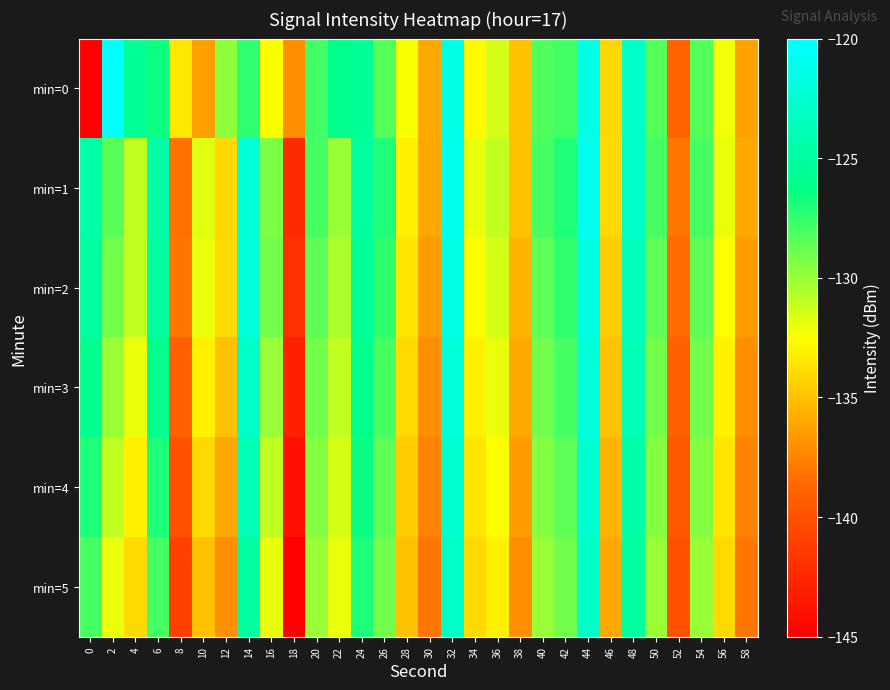

Reading left to right, what are all the values shown in this chart?

min=0: 0=-216.1	2=-120.1	4=-125.6	6=-126.6	8=-133.4	10=-136.3	12=-129.7	14=-127.4	16=-132.5	18=-137.0	20=-127.8	22=-126.0	24=-125.6	26=-128.3	28=-132.4	30=-135.9	32=-121.4	34=-132.8	36=-131.4	38=-135.0	40=-128.3	42=-127.9	44=-121.4	46=-134.1	48=-123.0	50=-128.3	52=-138.9	54=-128.3	56=-132.1	58=-136.2
min=1: 0=-124.5	2=-128.4	4=-131.0	6=-124.7	8=-138.2	10=-131.7	12=-134.0	14=-122.2	16=-129.3	18=-142.3	20=-128.0	22=-130.0	24=-125.0	26=-127.0	28=-133.0	30=-136.0	32=-121.0	34=-132.0	36=-131.0	38=-135.0	40=-128.0	42=-127.0	44=-121.0	46=-134.0	48=-123.0	50=-128.0	52=-138.0	54=-128.0	56=-132.0	58=-136.0
min=2: 0=-125.0	2=-129.0	4=-131.0	6=-125.0	8=-138.0	10=-132.0	12=-134.0	14=-122.0	16=-129.0	18=-142.0	20=-128.5	22=-130.5	24=-125.5	26=-127.5	28=-133.5	30=-136.5	32=-121.5	34=-132.5	36=-131.5	38=-135.5	40=-128.5	42=-127.5	44=-121.5	46=-134.5	48=-123.5	50=-128.5	52=-138.5	54=-128.5	56=-132.5	58=-136.5
min=3: 0=-126.0	2=-130.0	4=-132.0	6=-126.0	8=-139.0	10=-133.0	12=-135.0	14=-123.0	16=-130.0	18=-143.0	20=-129.0	22=-131.0	24=-126.0	26=-128.0	28=-134.0	30=-137.0	32=-122.0	34=-133.0	36=-132.0	38=-136.0	40=-129.0	42=-128.0	44=-122.0	46=-135.0	48=-124.0	50=-129.0	52=-139.0	54=-129.0	56=-133.0	58=-137.0
min=4: 0=-127.0	2=-131.0	4=-133.0	6=-127.0	8=-140.0	10=-134.0	12=-136.0	14=-124.0	16=-131.0	18=-144.0	20=-129.5	22=-131.5	24=-126.5	26=-128.5	28=-134.5	30=-137.5	32=-122.5	34=-133.5	36=-132.5	38=-136.5	40=-129.5	42=-128.5	44=-122.5	46=-135.5	48=-124.5	50=-129.5	52=-139.5	54=-129.5	56=-133.5	58=-137.5
min=5: 0=-128.0	2=-132.0	4=-134.0	6=-128.0	8=-141.0	10=-135.0	12=-137.0	14=-125.0	16=-132.0	18=-145.0	20=-130.0	22=-132.0	24=-127.0	26=-129.0	28=-135.0	30=-138.0	32=-123.0	34=-134.0	36=-133.0	38=-137.0	40=-130.0	42=-129.0	44=-123.0	46=-136.0	48=-125.0	50=-130.0	52=-140.0	54=-130.0	56=-134.0	58=-138.0